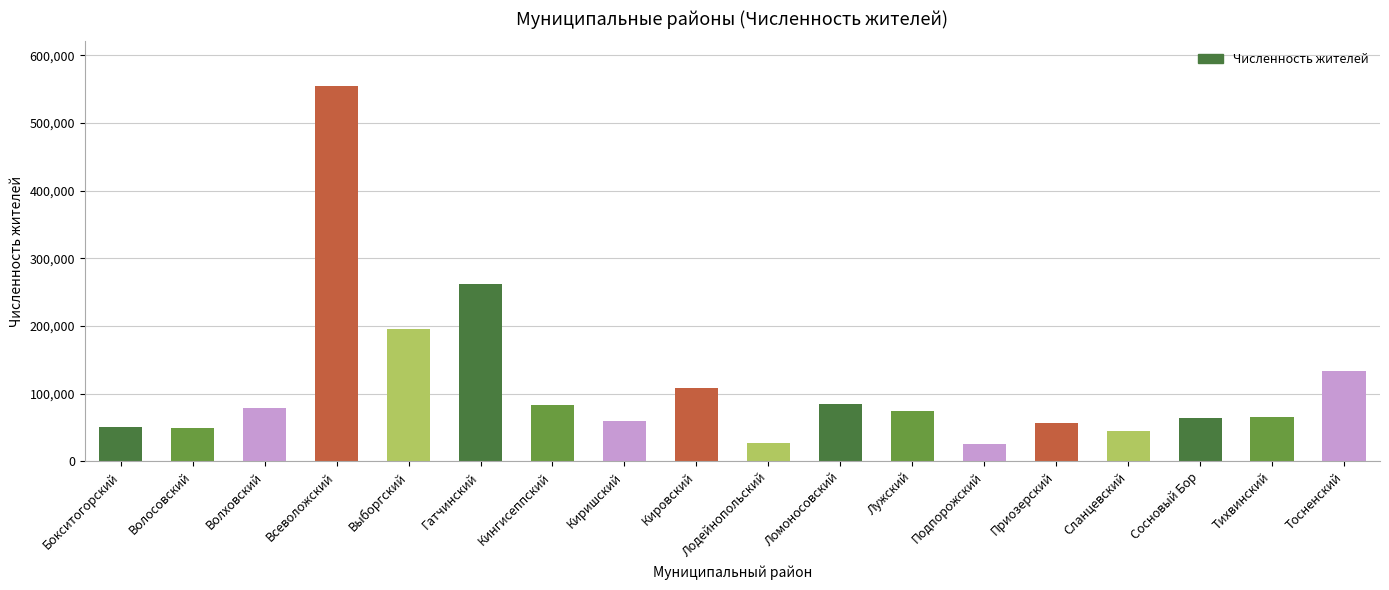

How many distinct data groups are displayed?

1